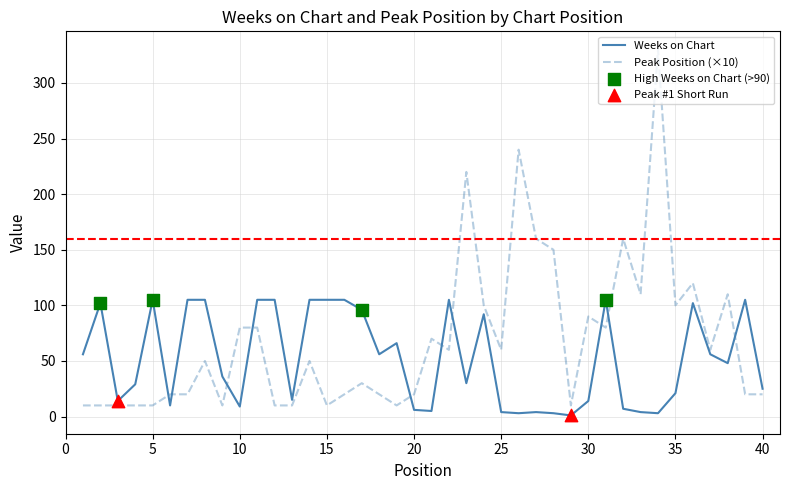

Which series has the largest range (max minus min)?

Peak Position (×10)